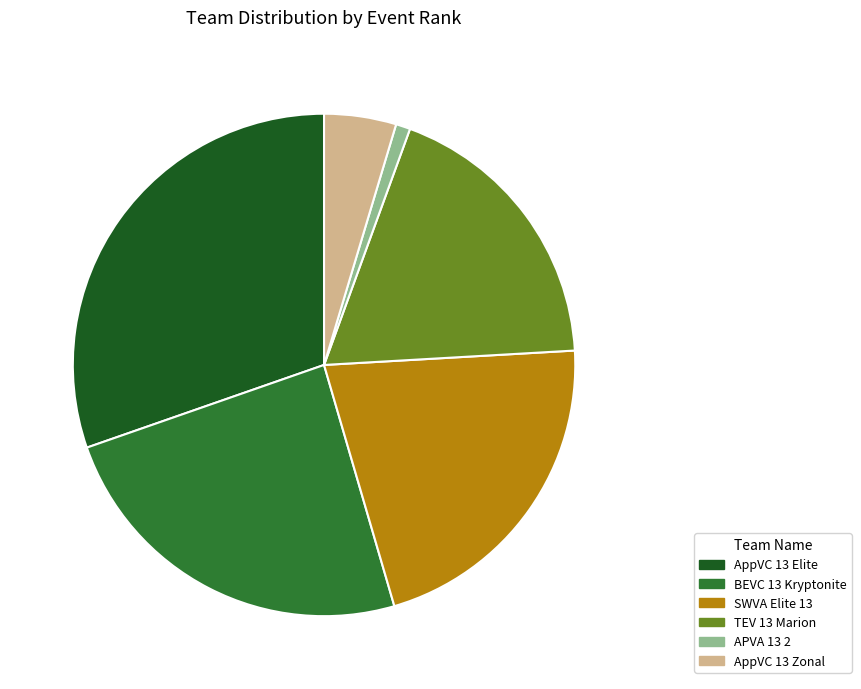

How many segments does this pie chart have?

6